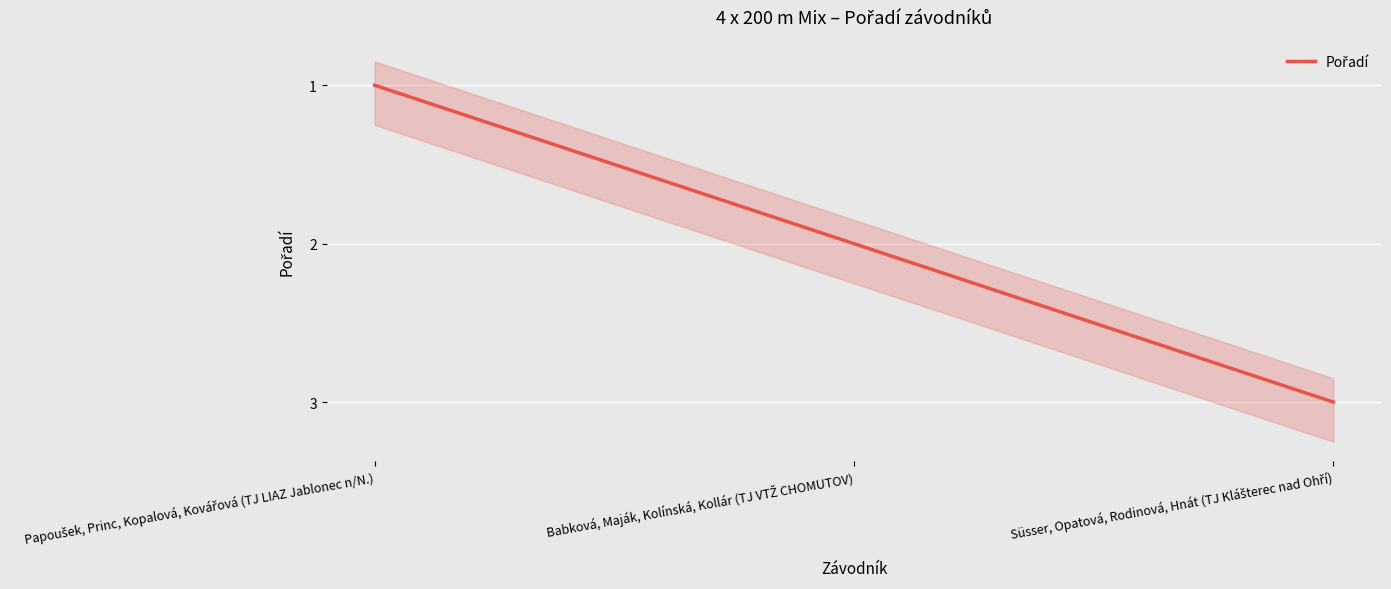

True or false: the data shows 1 at Süsser, Opatová, Rodinová, Hnát (TJ Klášterec nad Ohří).

False